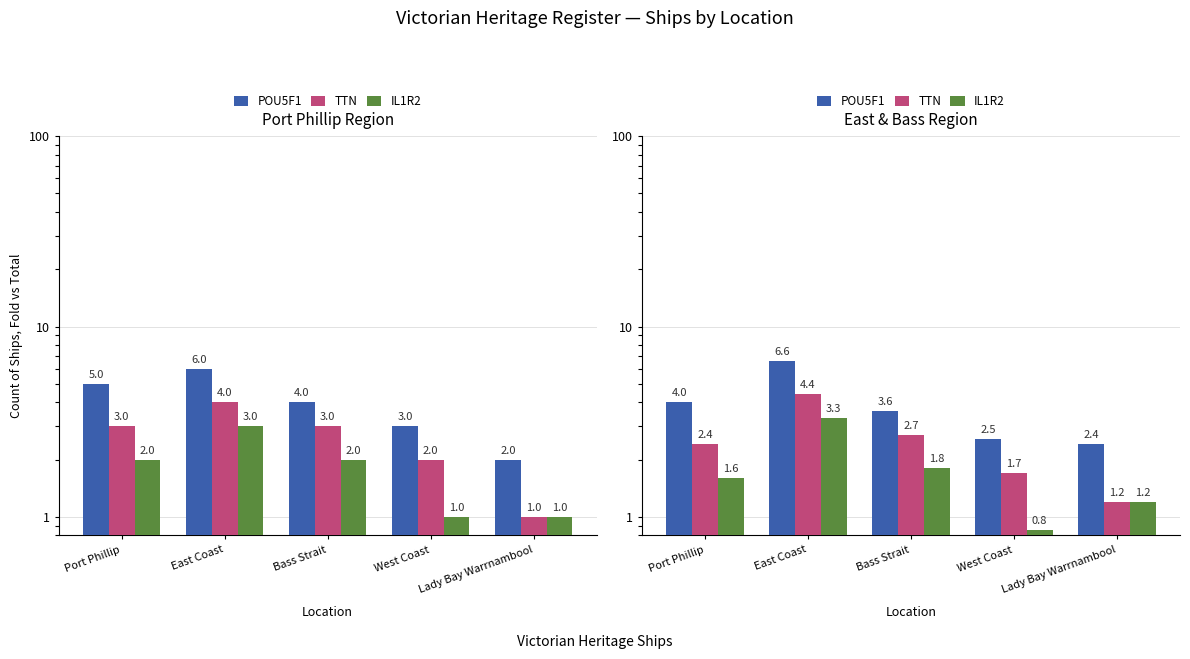

Which series changed the most between Port Phillip and Bass Strait?

POU5F1